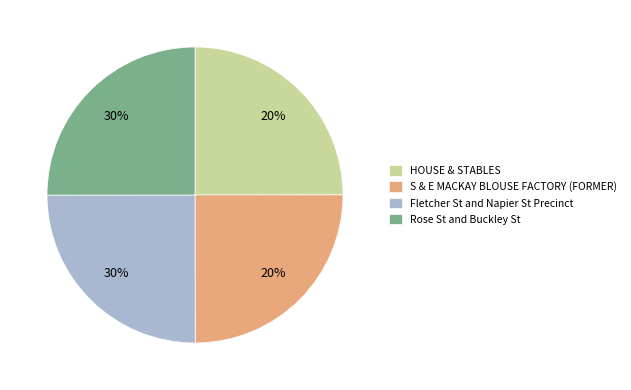

Rank the categories by value from lowest to highest.

HOUSE & STABLES, S & E MACKAY BLOUSE FACTORY (FORMER), Fletcher St and Napier St Precinct, Rose St and Buckley St